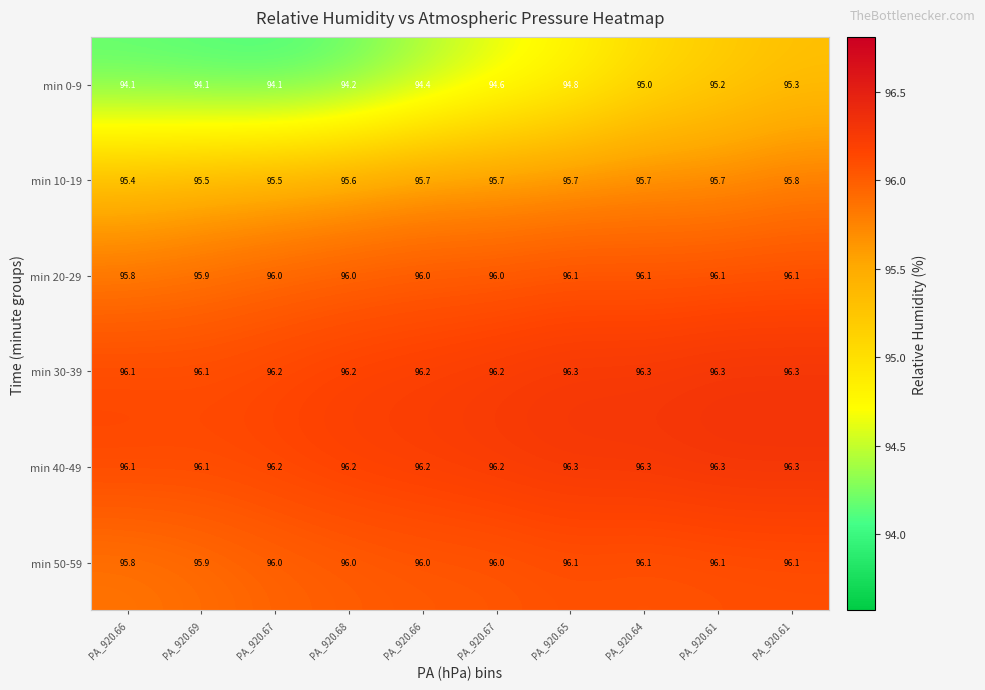

Reading left to right, what are all the values shown in this chart?

min 0-9: PA_920.66=94.1	PA_920.69=94.1	PA_920.67=94.1	PA_920.68=94.2	PA_920.66=94.4	PA_920.67=94.6	PA_920.65=94.8	PA_920.64=95.0	PA_920.61=95.2	PA_920.61=95.3
min 10-19: PA_920.66=95.4	PA_920.69=95.5	PA_920.67=95.5	PA_920.68=95.6	PA_920.66=95.7	PA_920.67=95.7	PA_920.65=95.7	PA_920.64=95.7	PA_920.61=95.7	PA_920.61=95.8
min 20-29: PA_920.66=95.8	PA_920.69=95.9	PA_920.67=96.0	PA_920.68=96.0	PA_920.66=96.0	PA_920.67=96.0	PA_920.65=96.1	PA_920.64=96.1	PA_920.61=96.1	PA_920.61=96.1
min 30-39: PA_920.66=96.1	PA_920.69=96.1	PA_920.67=96.2	PA_920.68=96.2	PA_920.66=96.2	PA_920.67=96.2	PA_920.65=96.3	PA_920.64=96.3	PA_920.61=96.3	PA_920.61=96.3
min 40-49: PA_920.66=96.1	PA_920.69=96.1	PA_920.67=96.2	PA_920.68=96.2	PA_920.66=96.2	PA_920.67=96.2	PA_920.65=96.3	PA_920.64=96.3	PA_920.61=96.3	PA_920.61=96.3
min 50-59: PA_920.66=95.8	PA_920.69=95.9	PA_920.67=96.0	PA_920.68=96.0	PA_920.66=96.0	PA_920.67=96.0	PA_920.65=96.1	PA_920.64=96.1	PA_920.61=96.1	PA_920.61=96.1